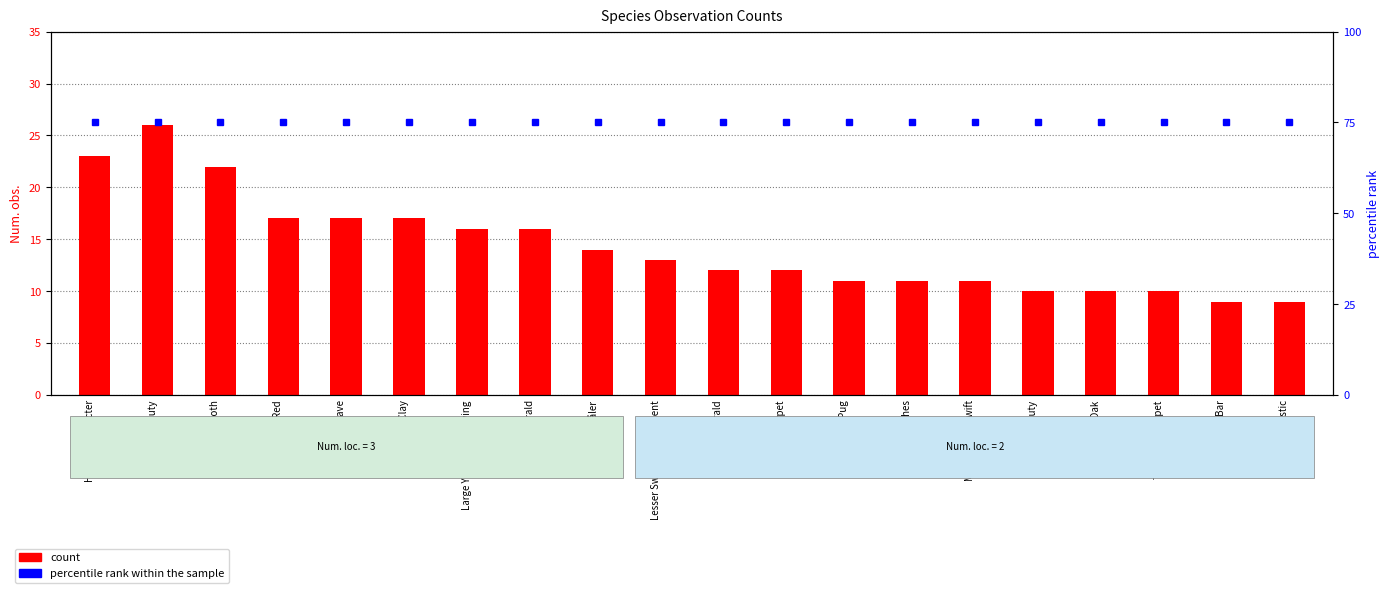

True or false: count has a value of 4 at Twin-spot Carpet.

False